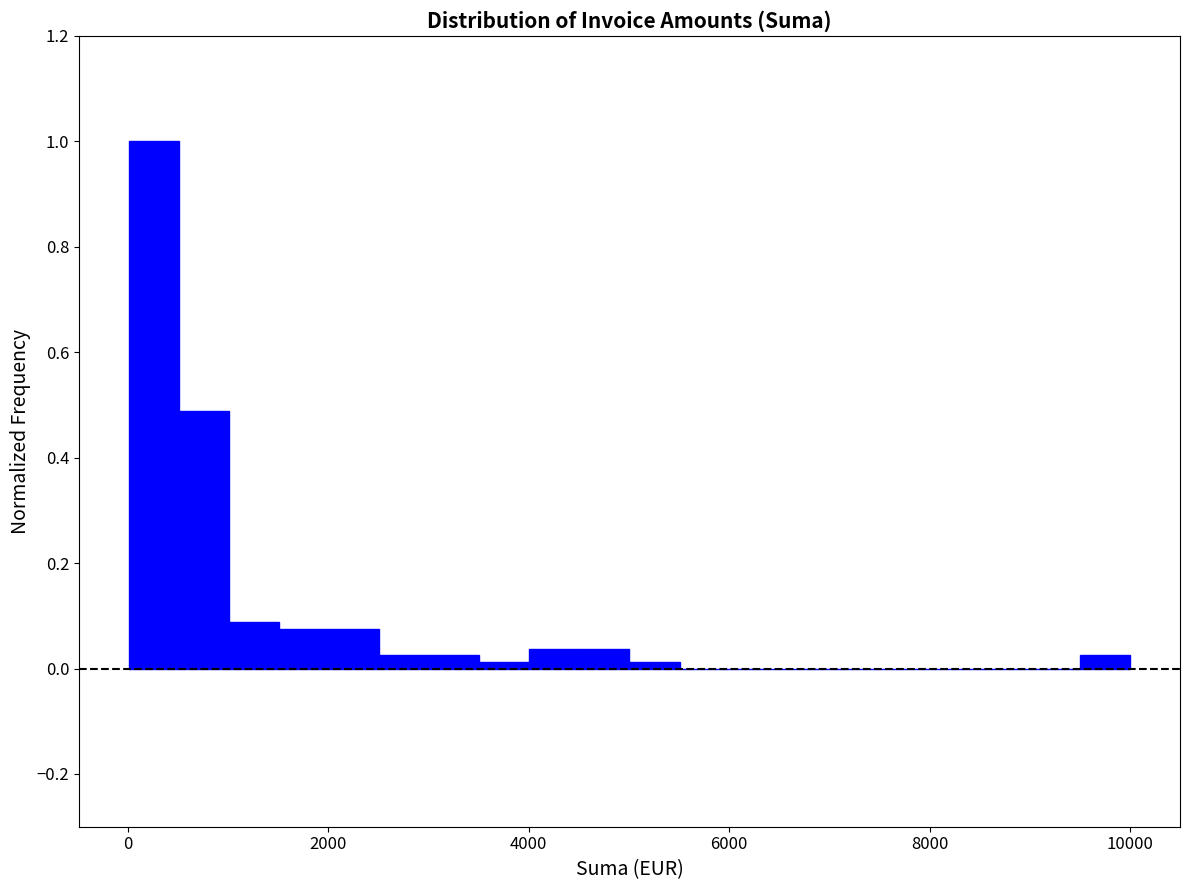

Around what value on the x-axis is the tallest bar? Give the approximate position of its centre, as read against the axis.

200